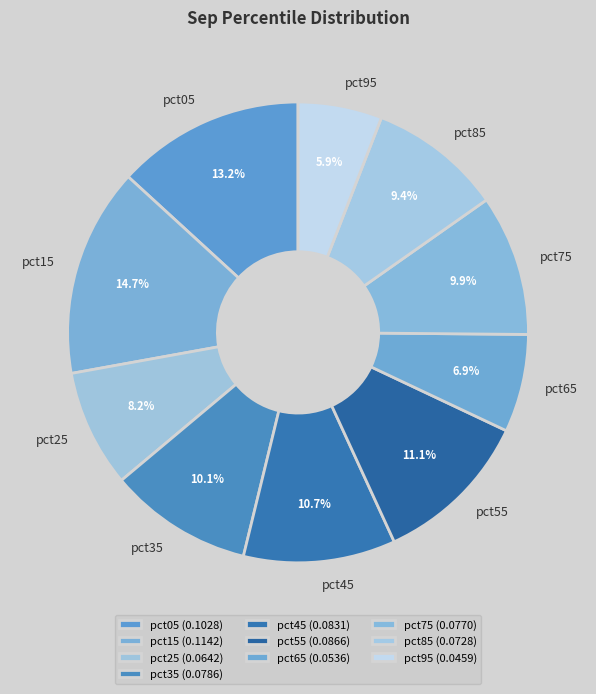

Which slice is the smallest?

pct95